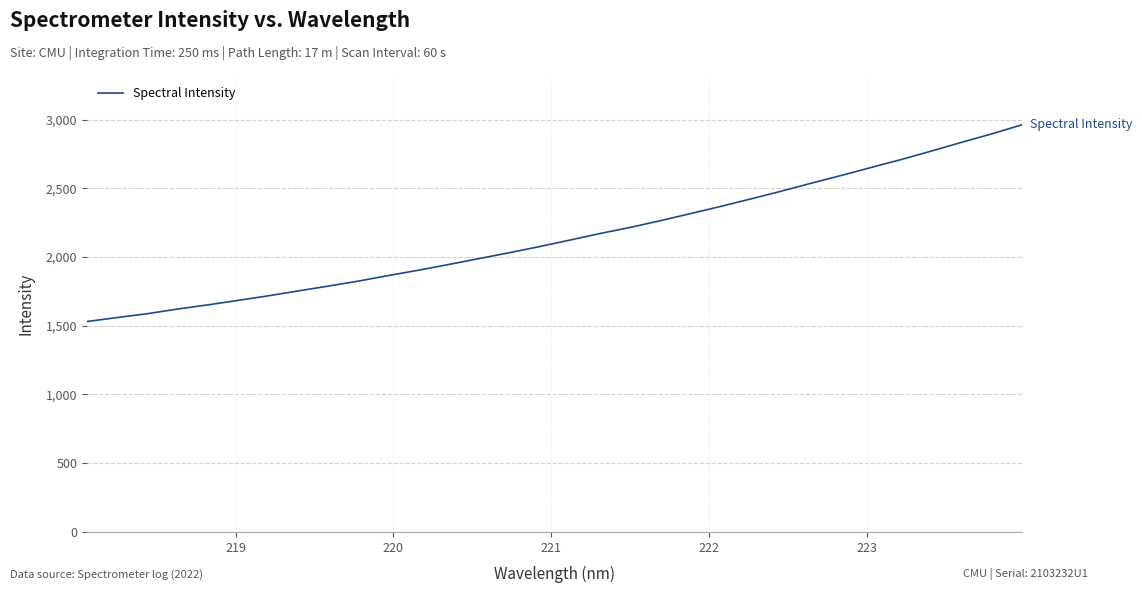

What is the difference between the maximum and minimum values?

1431.2